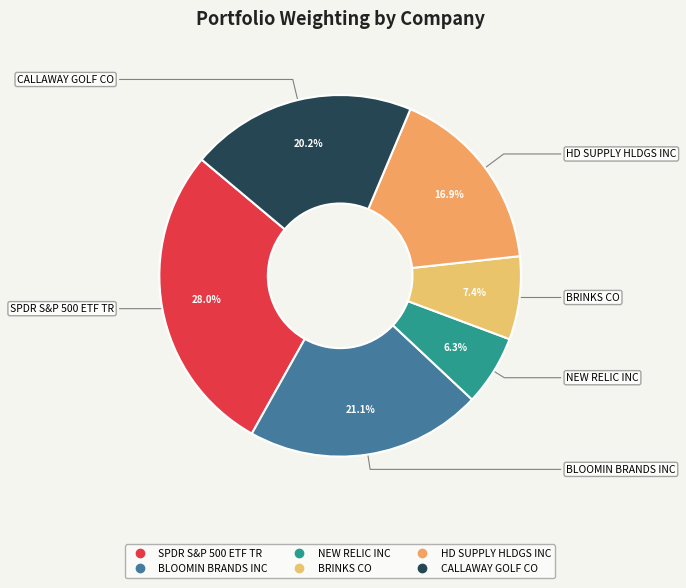

Rank the categories by value from highest to lowest.

SPDR S&P 500 ETF TR, BLOOMIN BRANDS INC, CALLAWAY GOLF CO, HD SUPPLY HLDGS INC, BRINKS CO, NEW RELIC INC